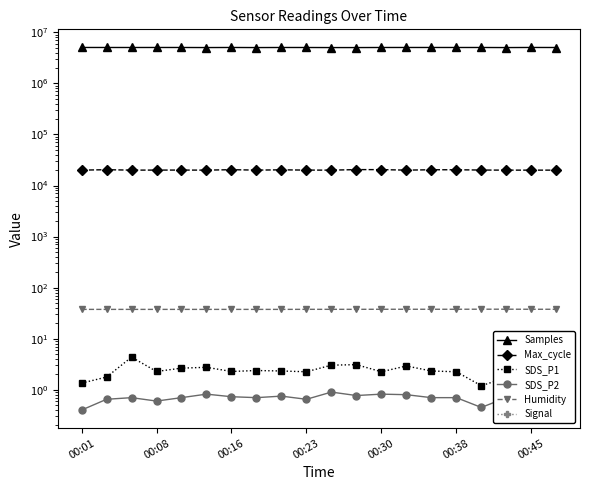

Rank the series at 11 from lowest to highest value.

Signal, SDS_P2, SDS_P1, Humidity, Max_cycle, Samples